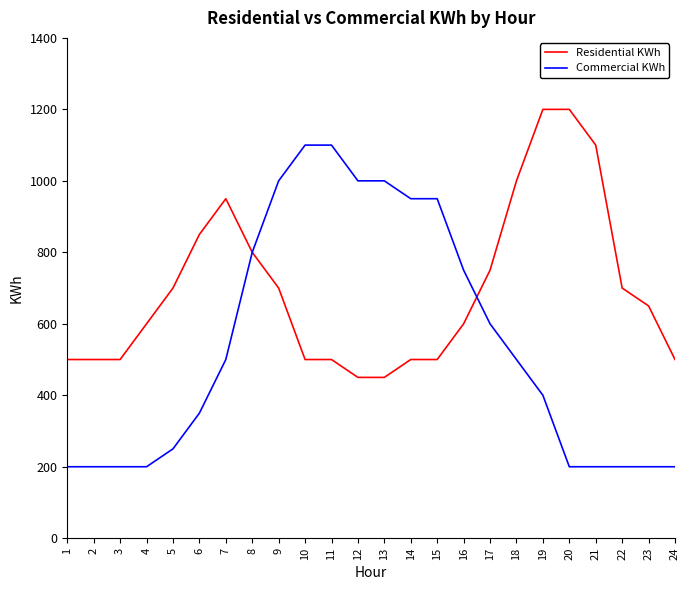

Rank the series at 7 from lowest to highest value.

Commercial KWh, Residential KWh